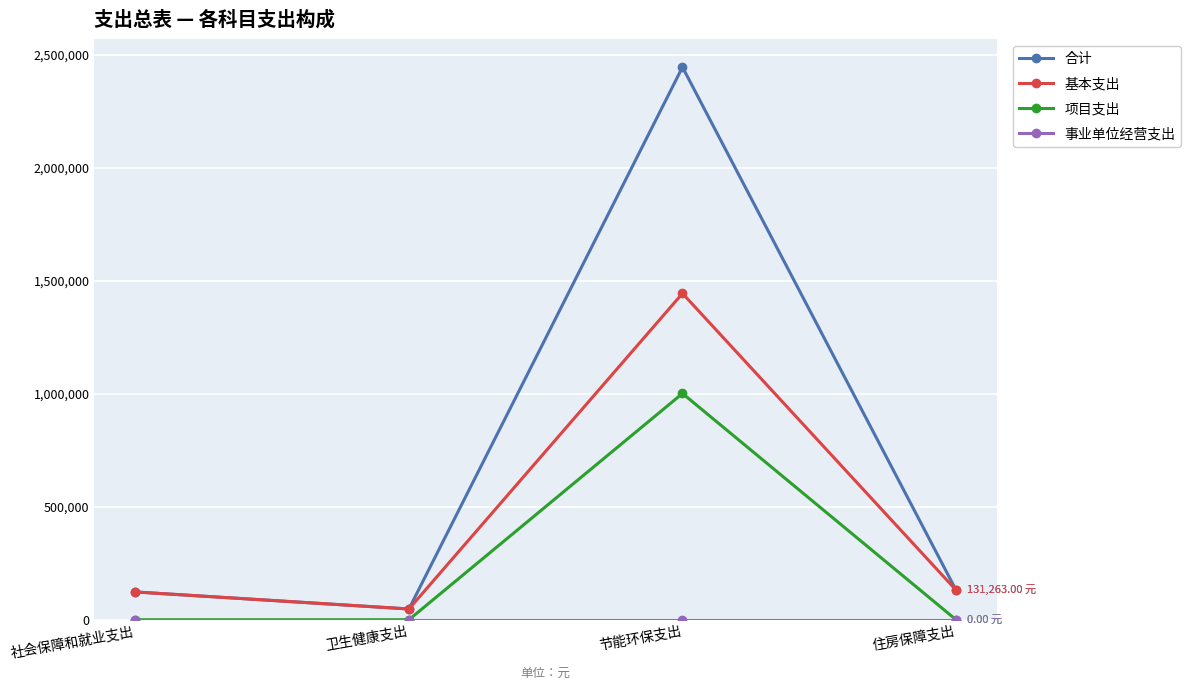

In 合计, how many points are higher than both neighbors (excluding endpoints)?

1